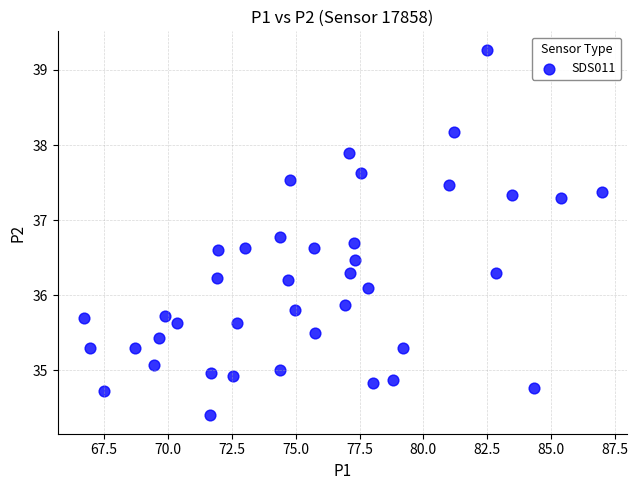

What is the range of Y values (max minus min)?

4.9